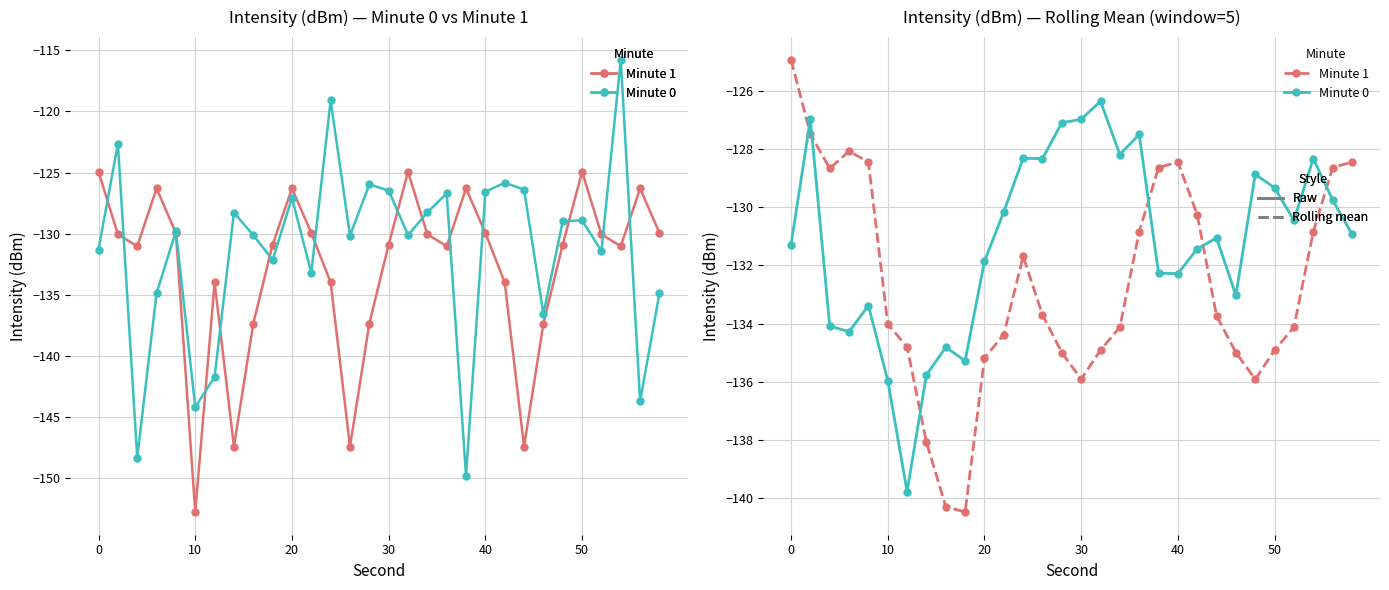

True or false: Minute 0 (rolling mean) and Minute 1 (rolling mean) intersect in this chart.

True